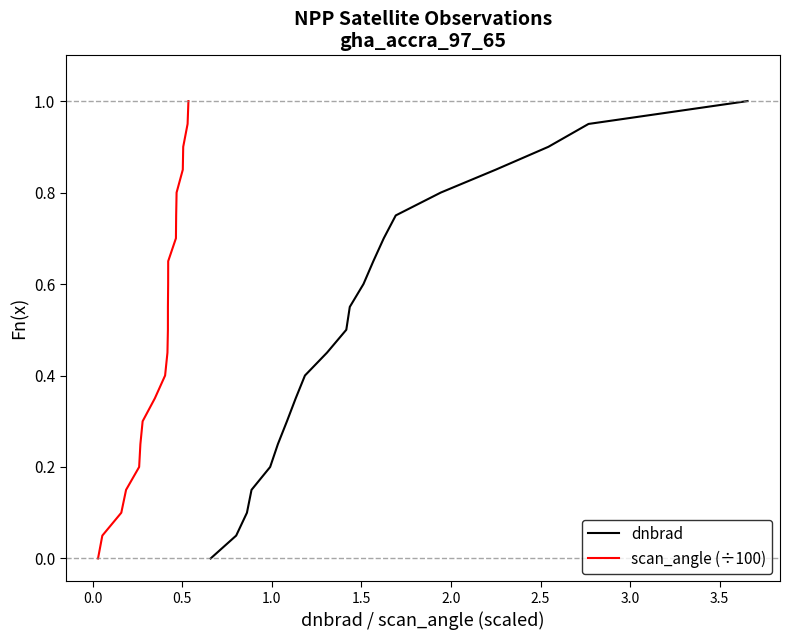

Is the value of scan_angle (÷100) at 3.5 greater than the value of dnbrad at −0.5?

Yes